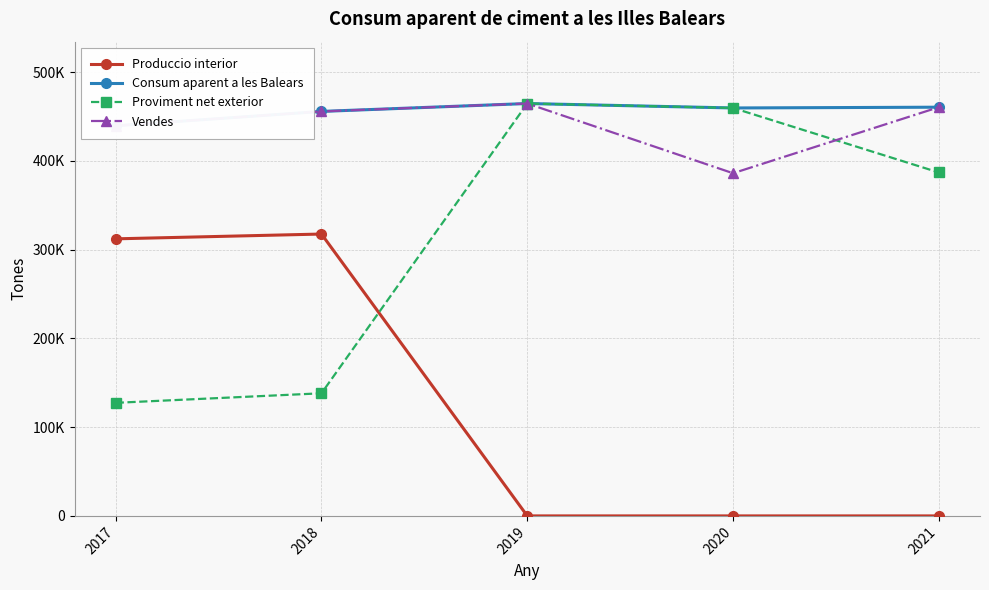

What is the spread (max minus min) of values at 2019?

464673.0